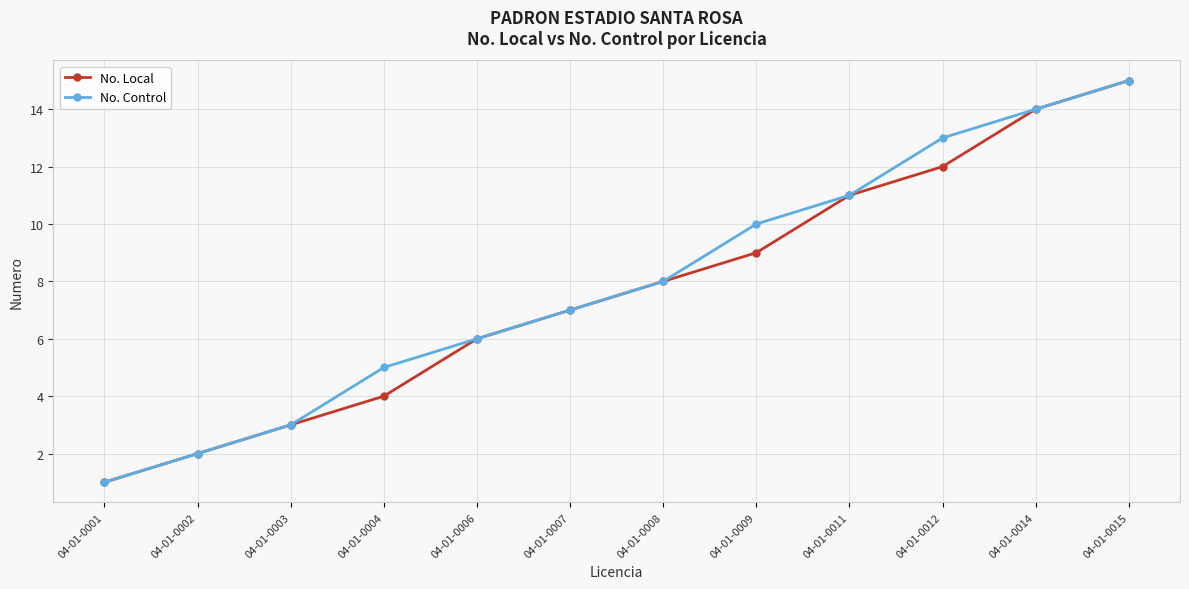

Reading left to right, extract all data points from this chart.

No. Local: 1	2	3	4	6	7	8	9	11	12	14	15
No. Control: 1	2	3	5	6	7	8	10	11	13	14	15